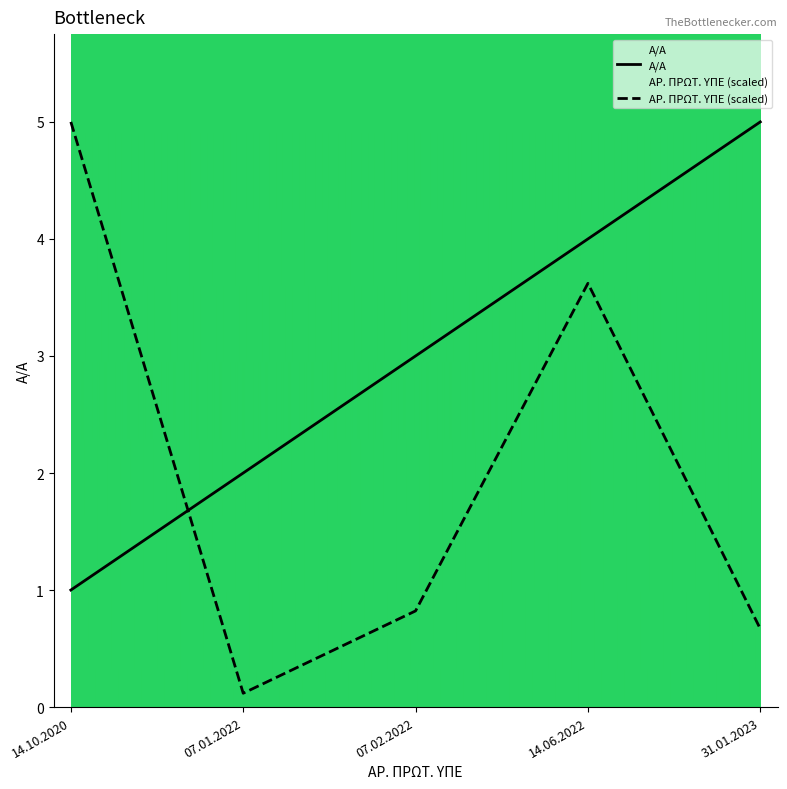

Reading left to right, transcribe all the data shown in this chart.

Α/Α: 14.10.2020=1.0	07.01.2022=2.0	07.02.2022=3.0	14.06.2022=4.0	31.01.2023=5.0
ΑΡ. ΠΡΩΤ. ΥΠΕ: 14.10.2020=5.0	07.01.2022=0.1	07.02.2022=0.8	14.06.2022=3.6	31.01.2023=0.7